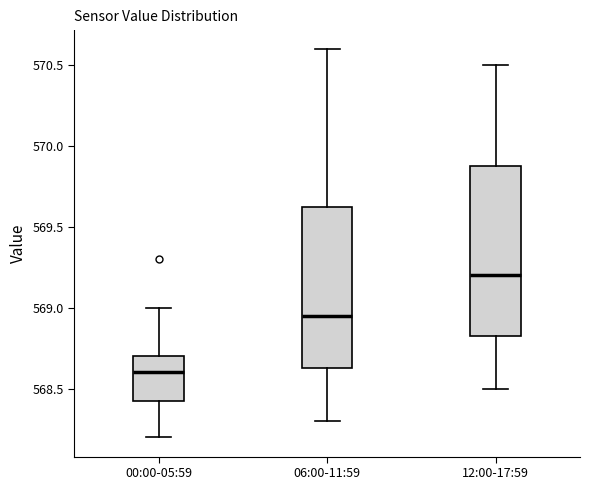

Which box is the tallest, from its lower edge to its upper edge?

12:00-17:59